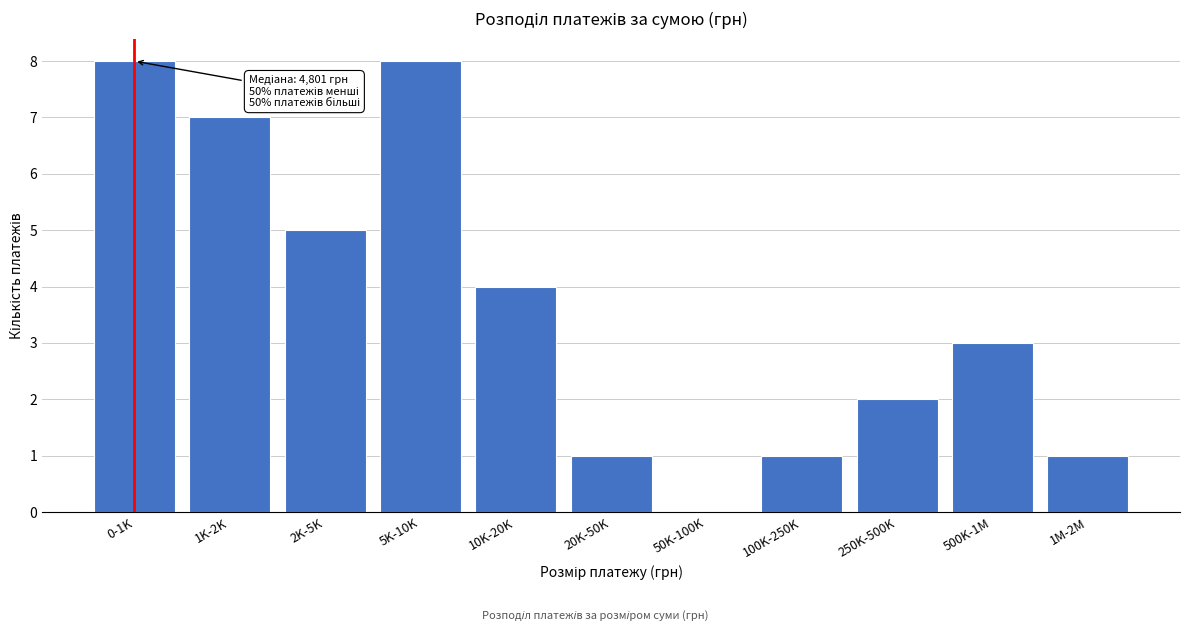

Reading left to right, what are all the values shown in this chart?

0-1K=8	1K-2K=7	2K-5K=5	5K-10K=8	10K-20K=4	20K-50K=1	50K-100K=0	100K-250K=1	250K-500K=2	500K-1M=3	1M-2M=1